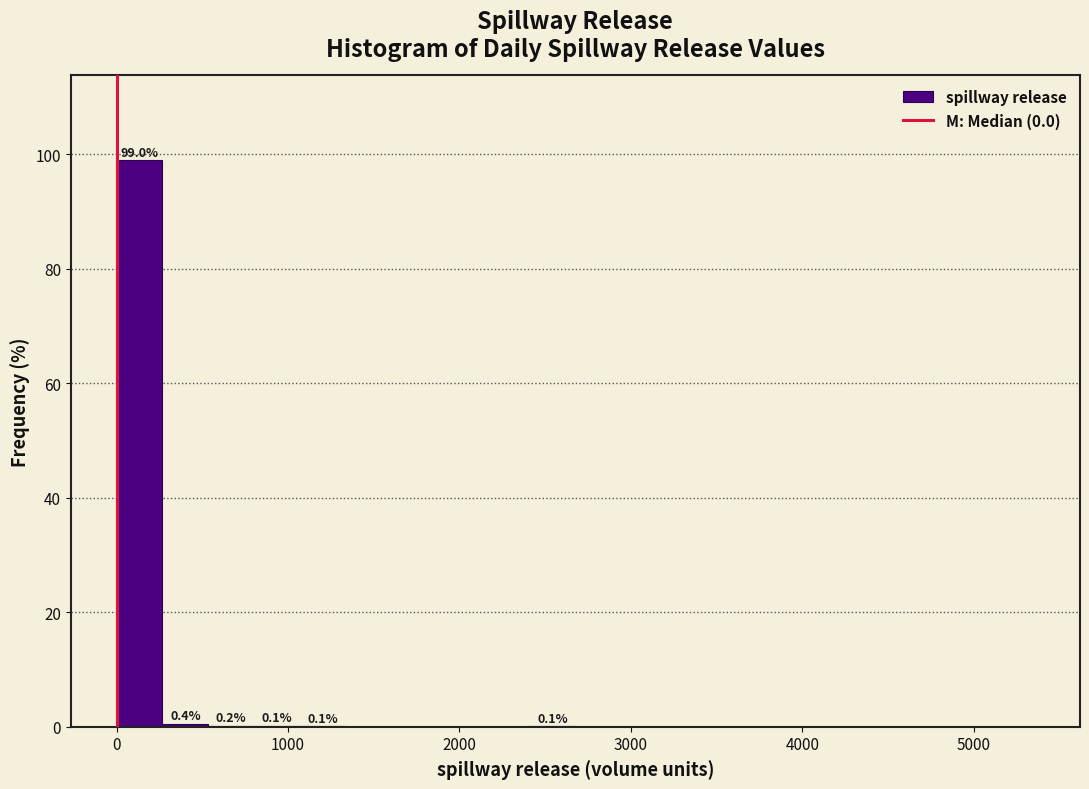

Around what value on the x-axis is the tallest bar? Give the approximate position of its centre, as read against the axis.

100